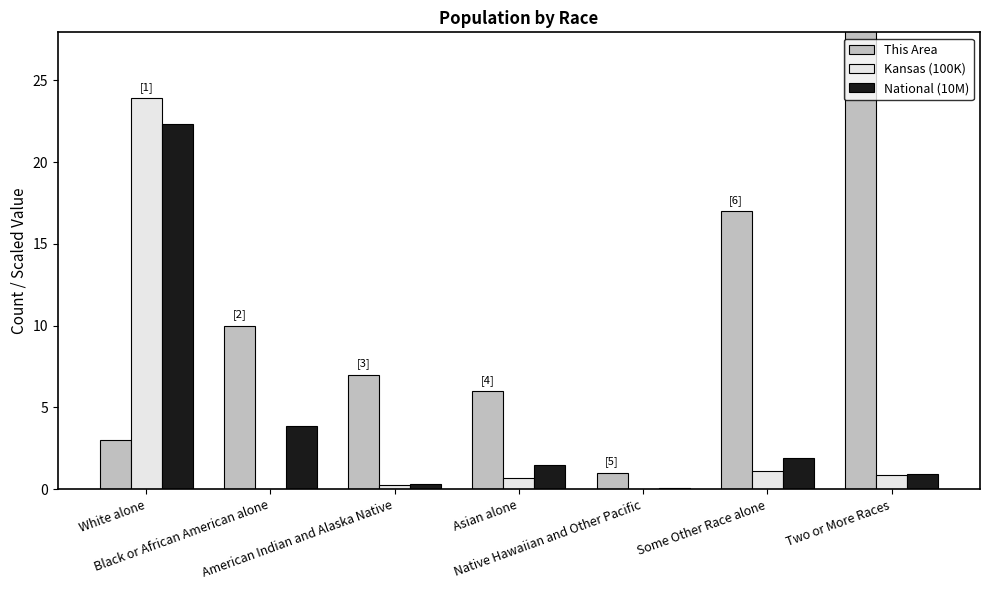

What is the label of the 6th bar from the left?

Some Other Race alone